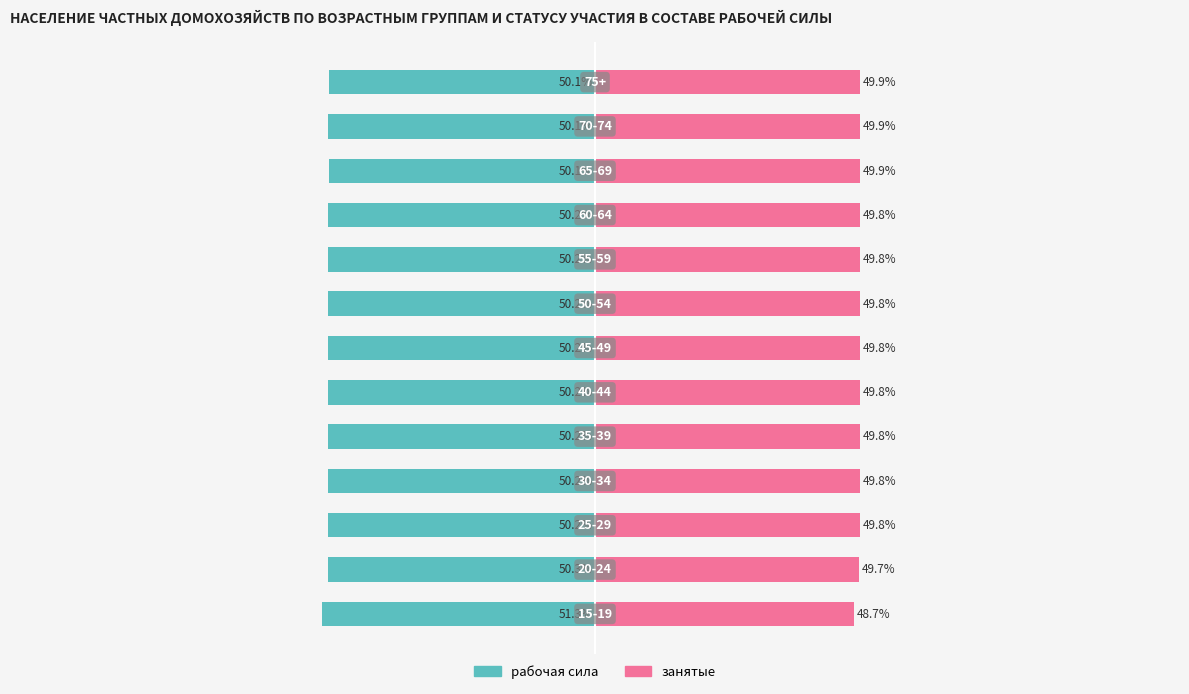

Are the bars horizontal?

Yes